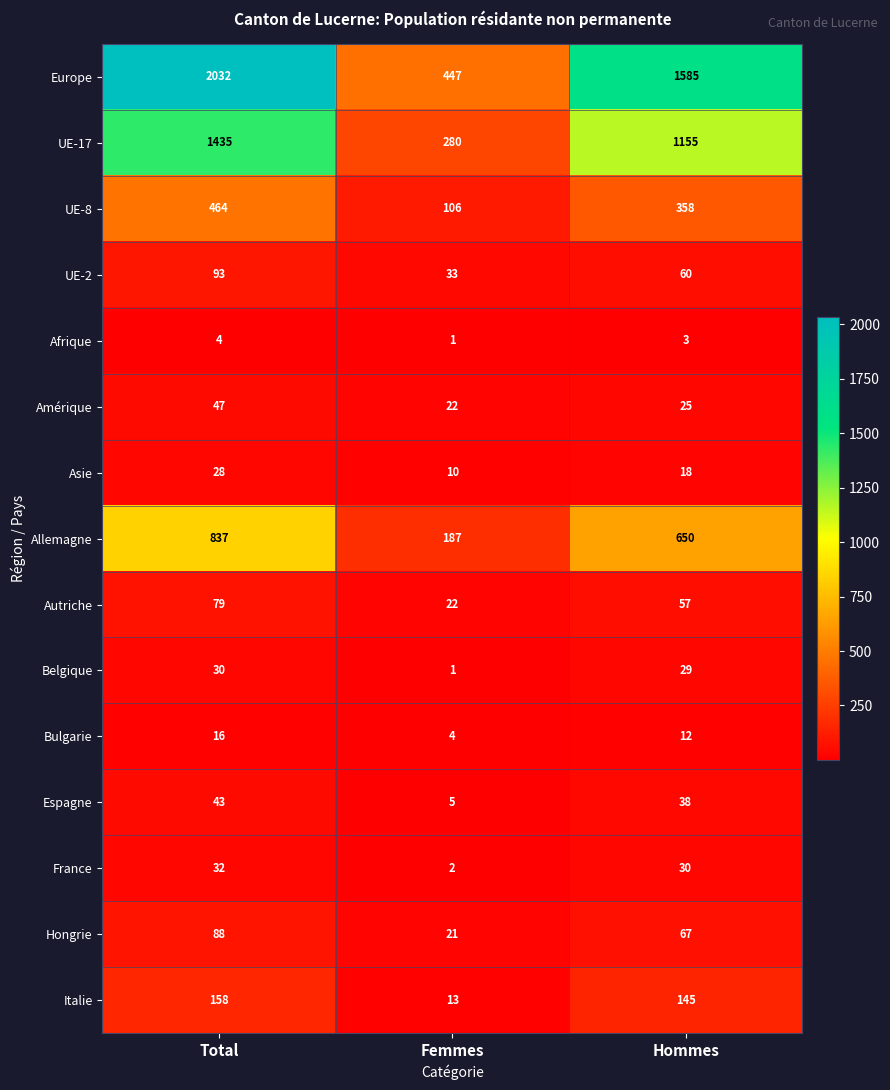

The value of Amérique at Total is 47. True or false?

True